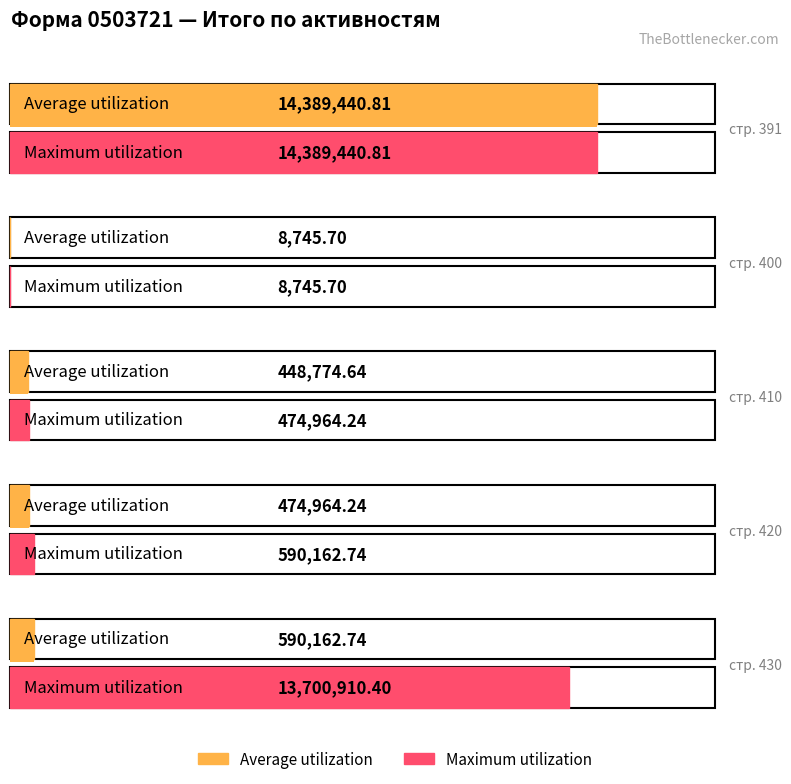

What is the approximate value of Maximum utilization at стр. 391?

14389440.8